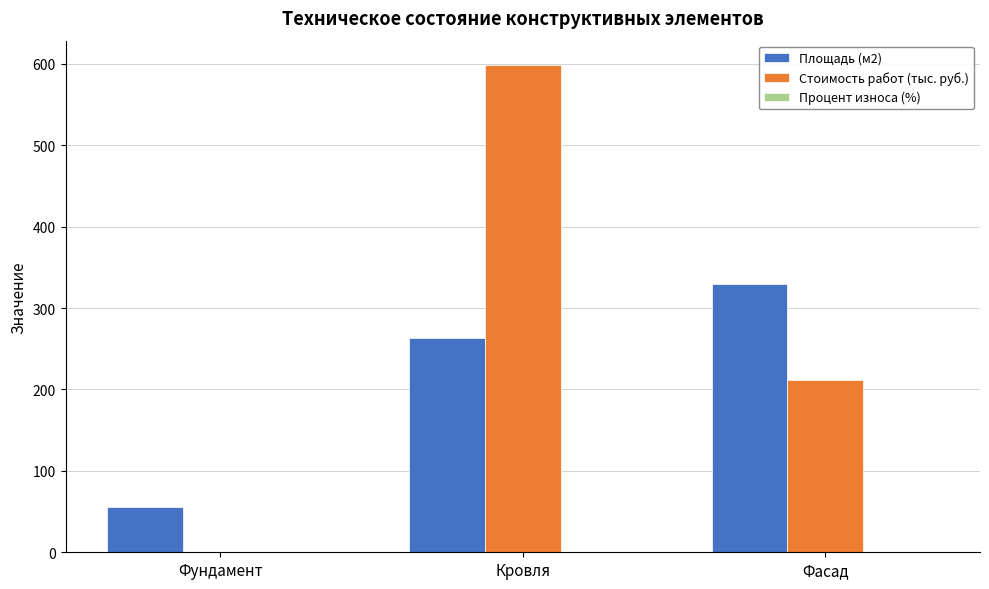

Which series changed the most between Кровля and Фасад?

Стоимость работ (тыс. руб.)